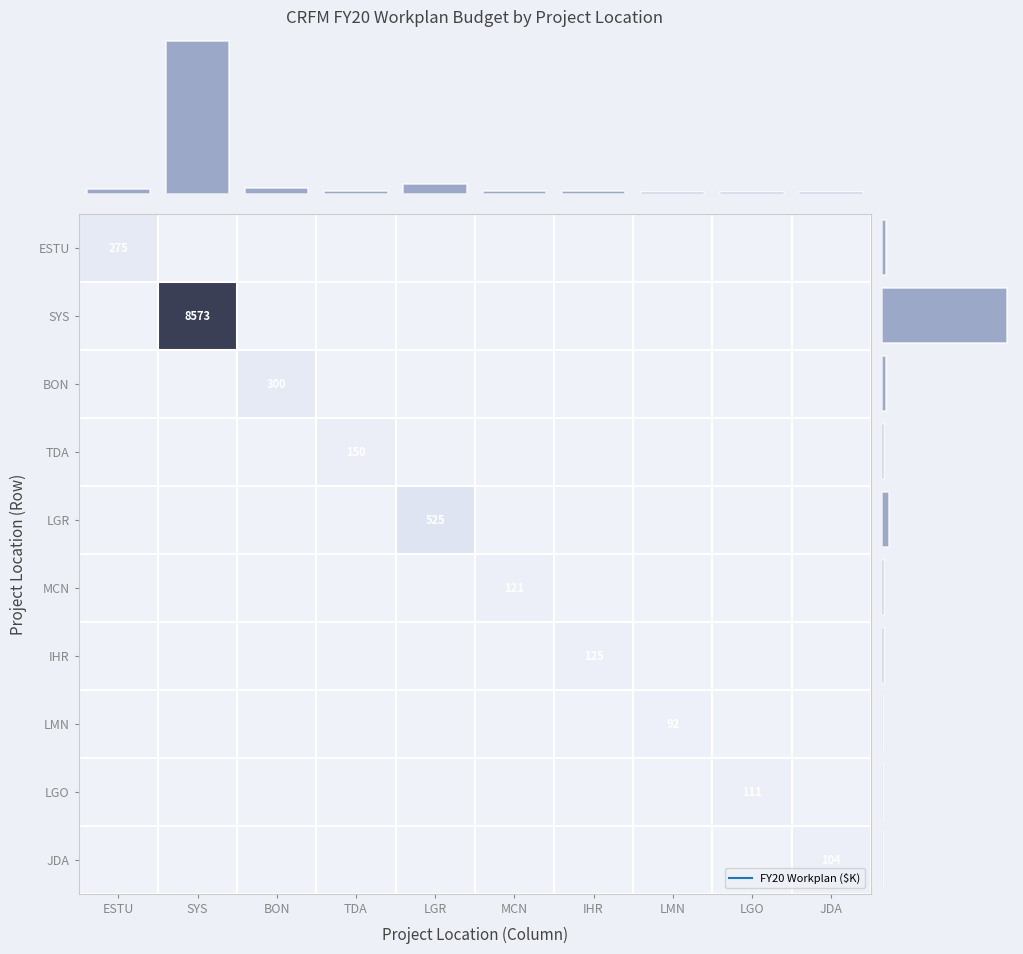

What is the maximum value for TDA?

150